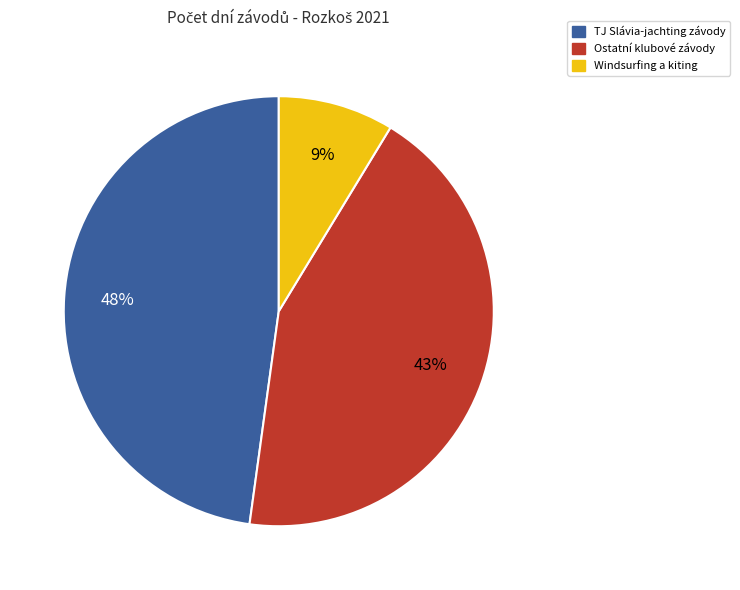

Is there any slice that represents more than half of the pie?

No